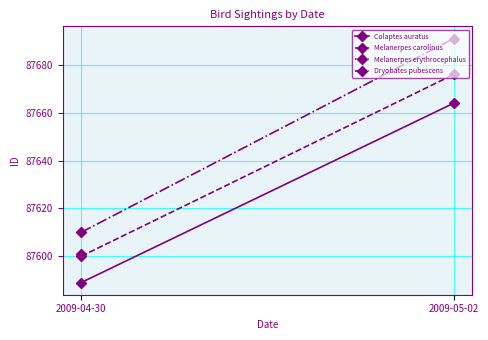

True or false: Dryobates pubescens has a value of 87691 at 2009-05-02.

True